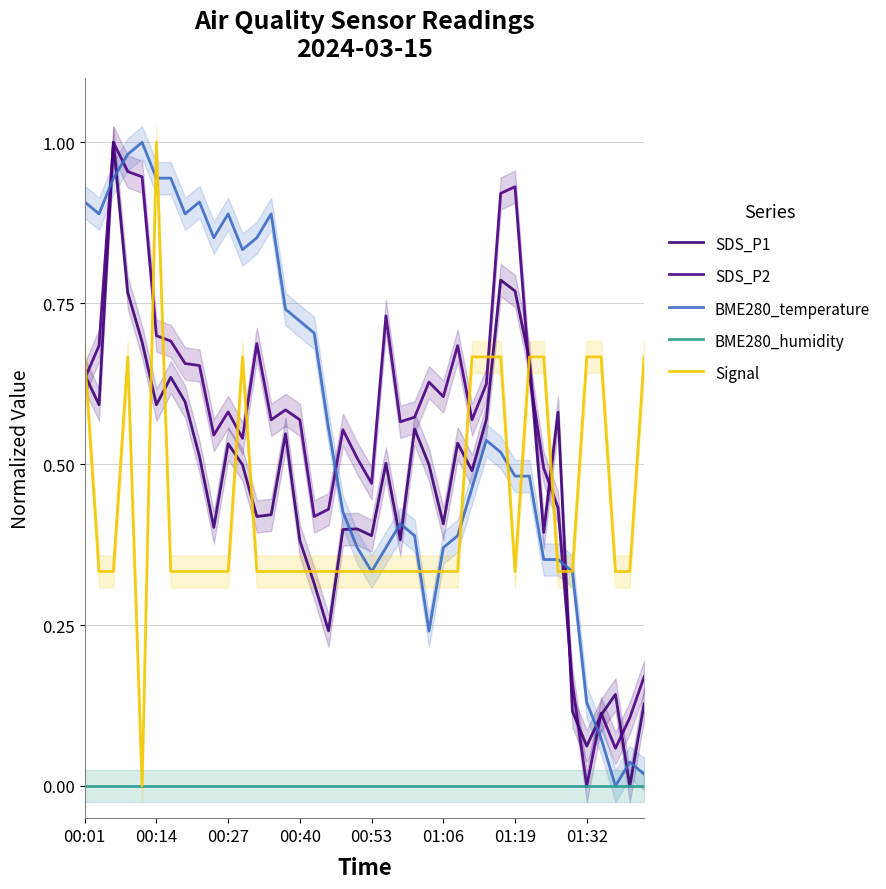

Count the number of data series in this chart.

5